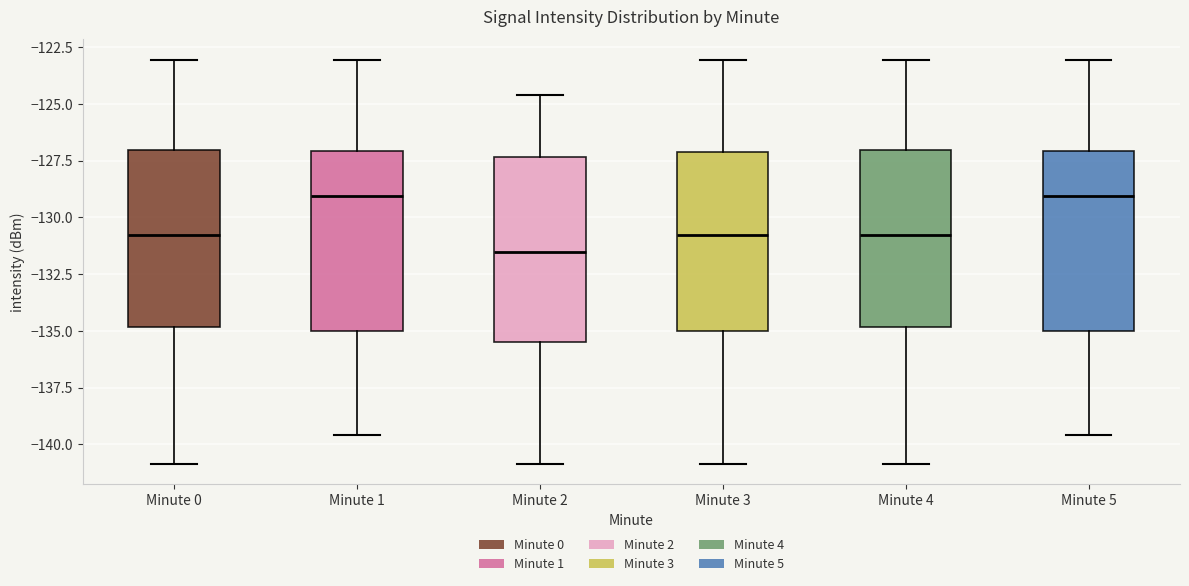

Which box's median line is the lowest?

Minute 2